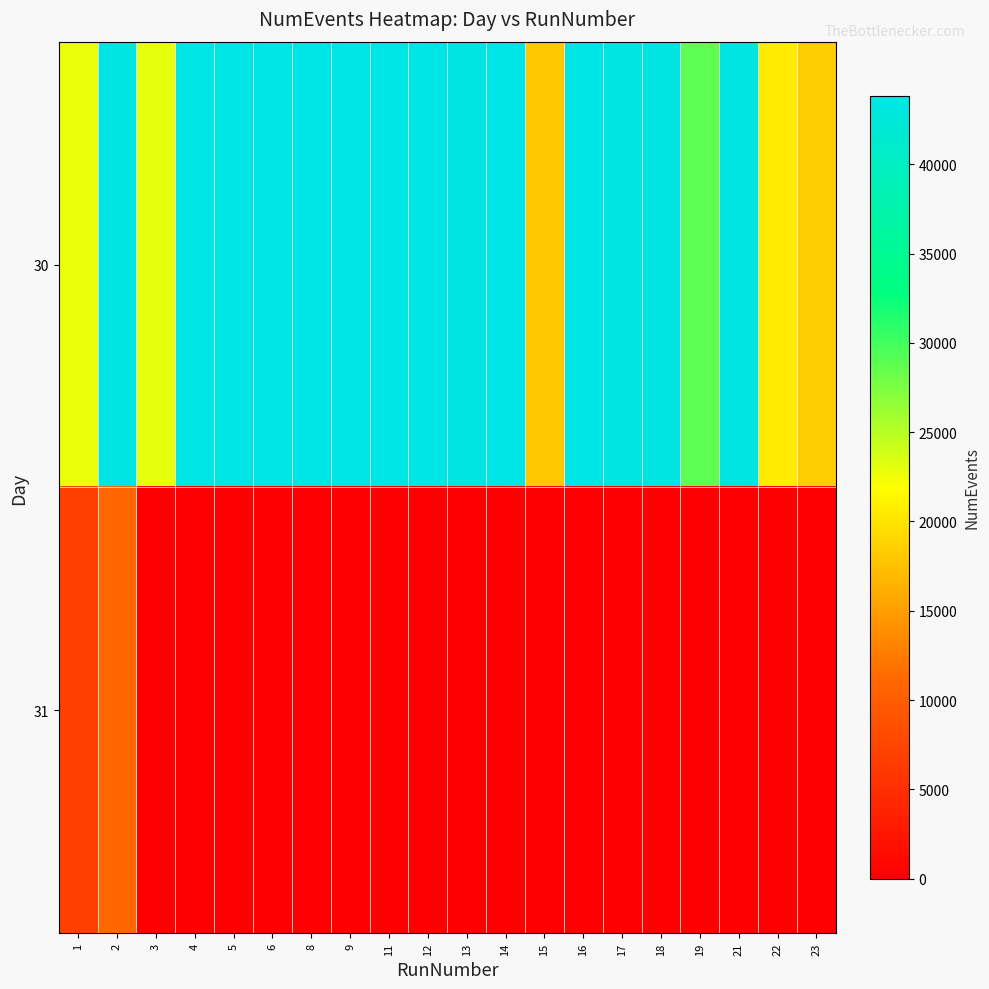

Which series has the widest spread of values?

30